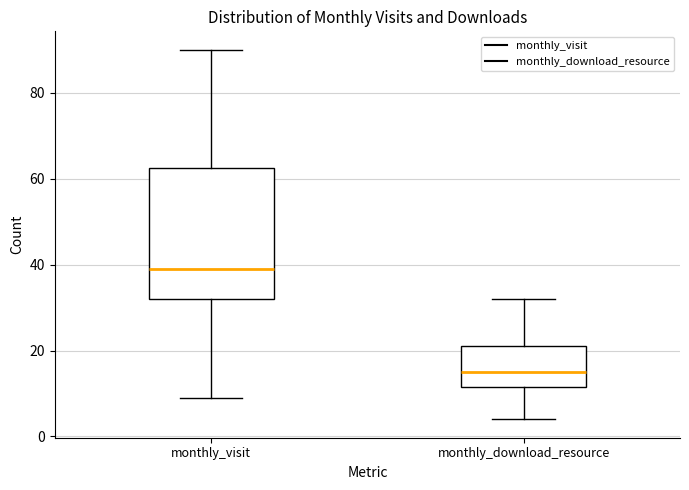

Reading left to right, transcribe this box plot: for each box, give where its median line is, the range the box spans, and where its two whiskers end, as read against the y-axis. The values are not printed on the chart, so give them approximately, as read against the axis.

monthly_visit: median 40, box 32 to 62, whiskers 10 to 90
monthly_download_resource: median 16, box 12 to 22, whiskers 4 to 32